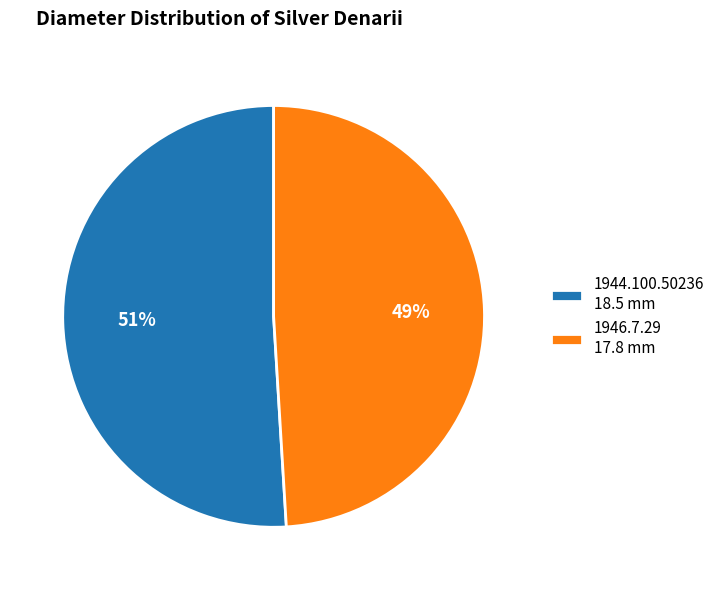

To the nearest percent, what is the average slice percentage?

50%